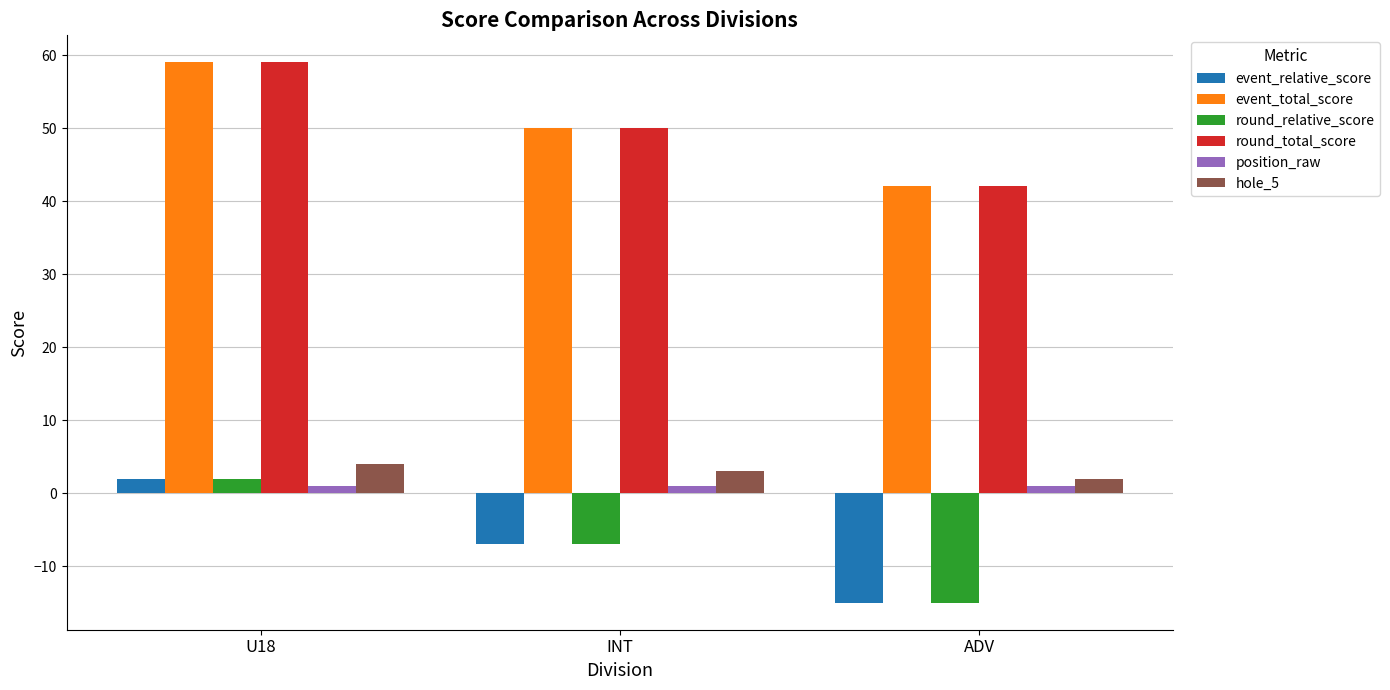

What is the smallest value displayed?

-15